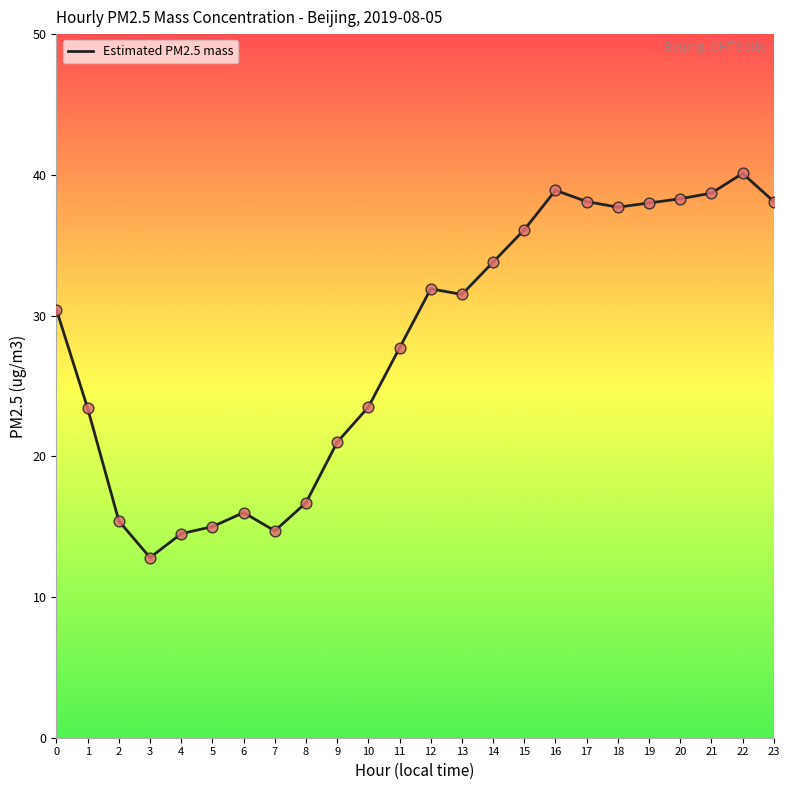

Between 22 and 11, which is larger?

22